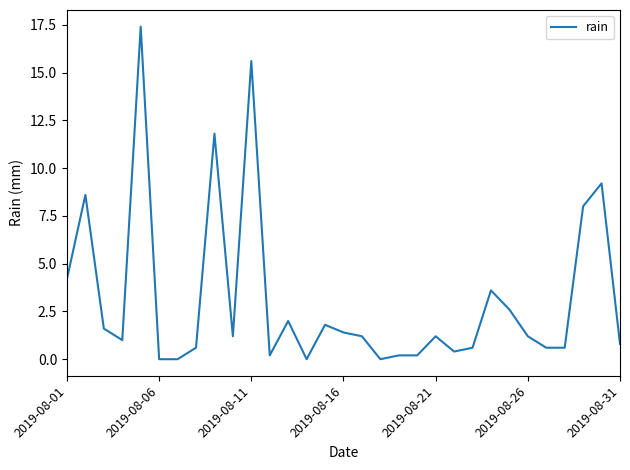

What is the difference between the maximum and minimum values?

17.4